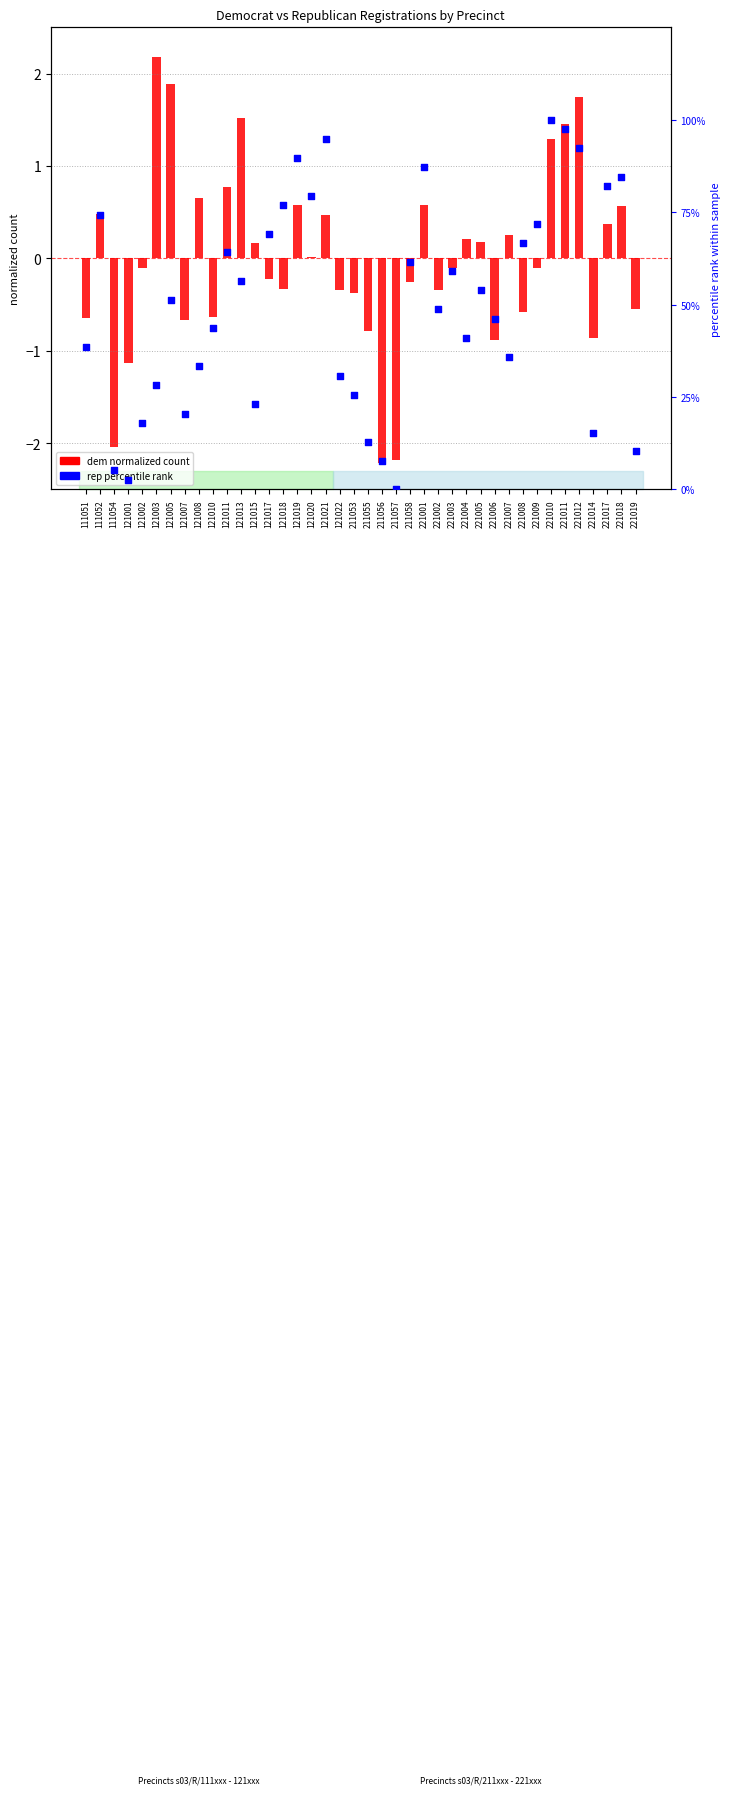

Which series contains the lowest Y value?

dem (normalized)